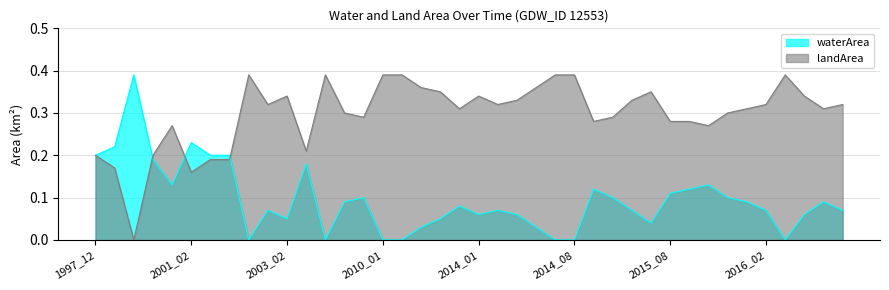

Which series ends up on top after the final intersection of waterArea and landArea?

landArea